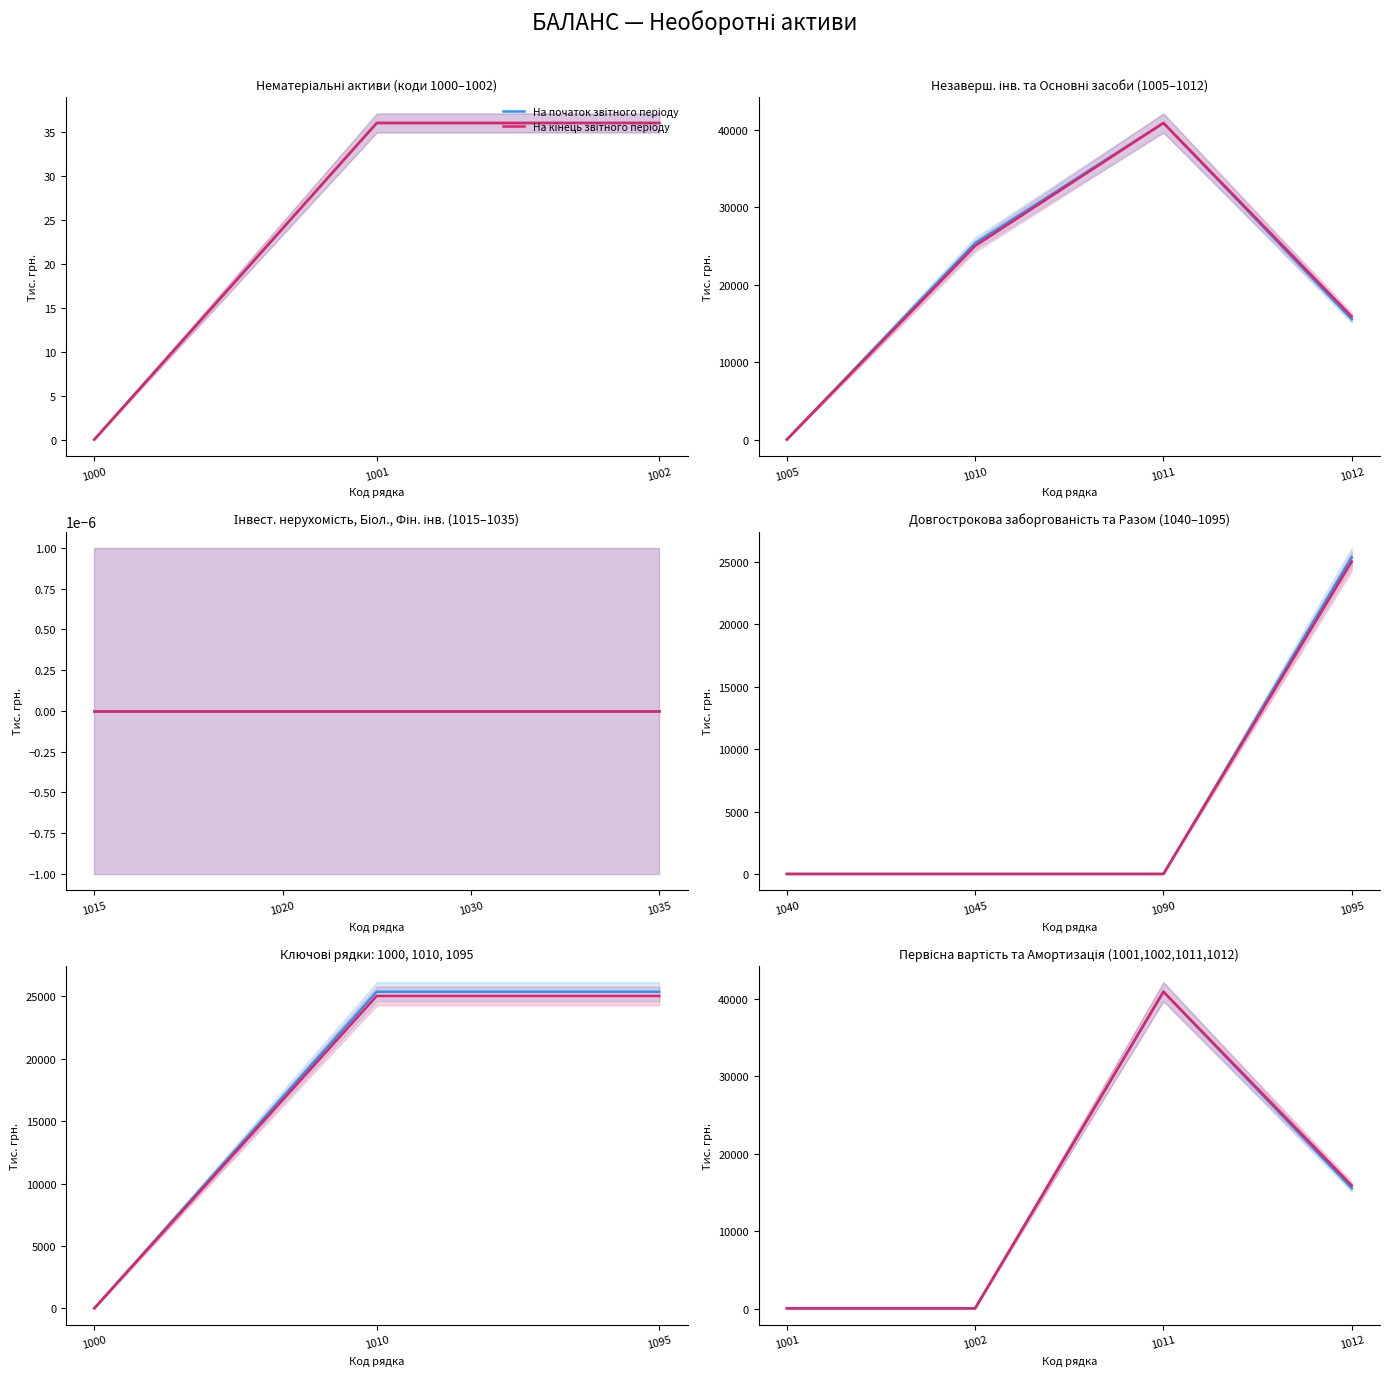

How many На кiнець звiтного перiоду values are between 0 and 36?

3